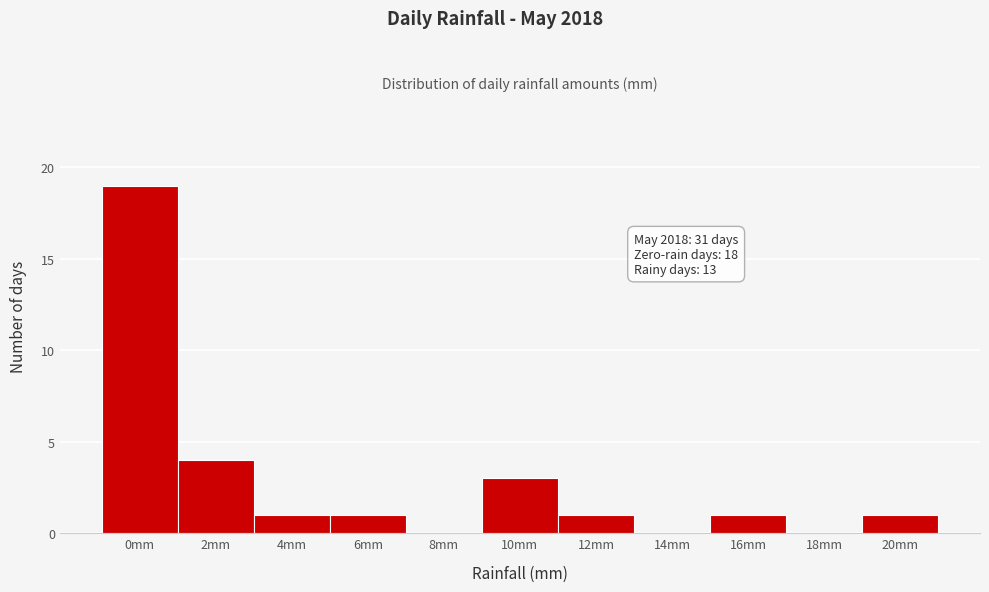

Reading left to right, extract all data points from this chart.

0mm=19	2mm=4	4mm=1	6mm=1	8mm=0	10mm=3	12mm=1	14mm=0	16mm=1	18mm=0	20mm=1